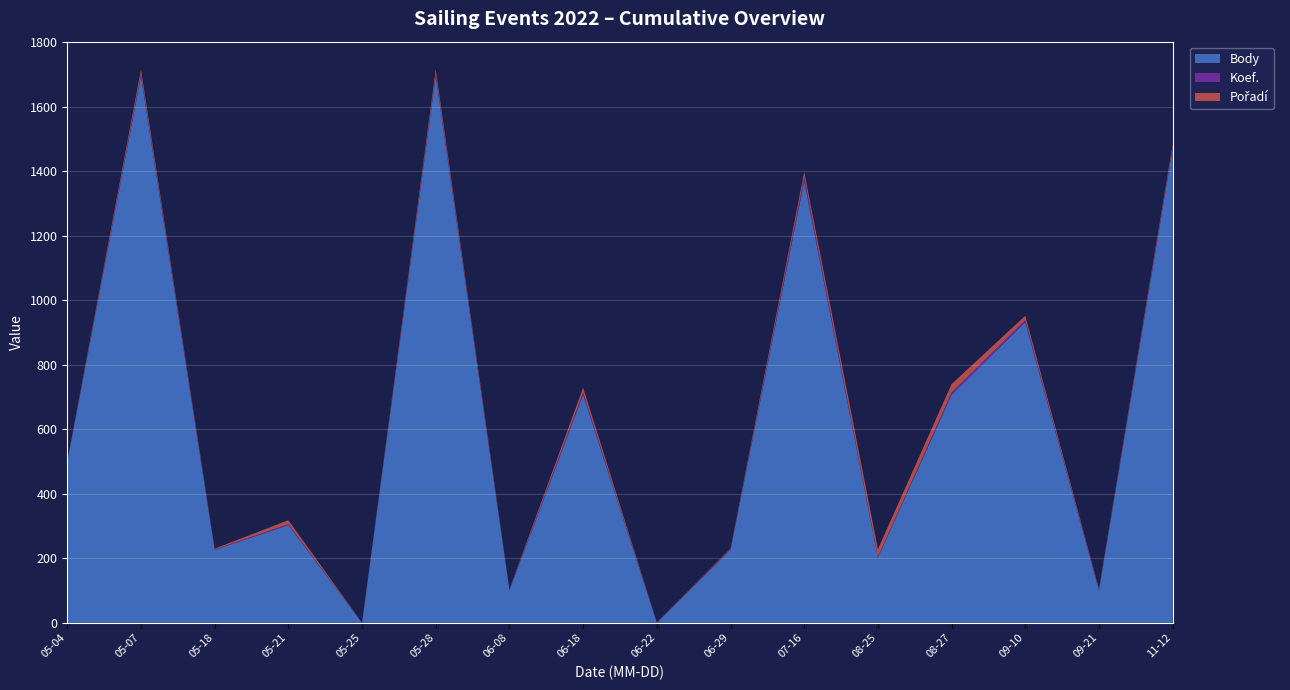

Reading left to right, transcribe all the data shown in this chart.

Body: 2022-05-04=499	2022-05-07=1696	2022-05-18=226	2022-05-21=303	2022-05-25=0	2022-05-28=1696	2022-06-08=101	2022-06-18=707	2022-06-22=0	2022-06-29=226	2022-07-16=1370	2022-08-25=202	2022-08-27=707	2022-09-10=932	2022-09-21=101	2022-11-12=1471
Koef.: 2022-05-04=1	2022-05-07=7	2022-05-18=1	2022-05-21=3	2022-05-25=0	2022-05-28=7	2022-06-08=1	2022-06-18=7	2022-06-22=0	2022-06-29=1	2022-07-16=12	2022-08-25=2	2022-08-27=7	2022-09-10=7	2022-09-21=1	2022-11-12=7
Pořadí: 2022-05-04=2	2022-05-07=13	2022-05-18=3	2022-05-21=12	2022-05-25=0	2022-05-28=13	2022-06-08=2	2022-06-18=15	2022-06-22=1	2022-06-29=3	2022-07-16=16	2022-08-25=24	2022-08-27=26	2022-09-10=13	2022-09-21=3	2022-11-12=7